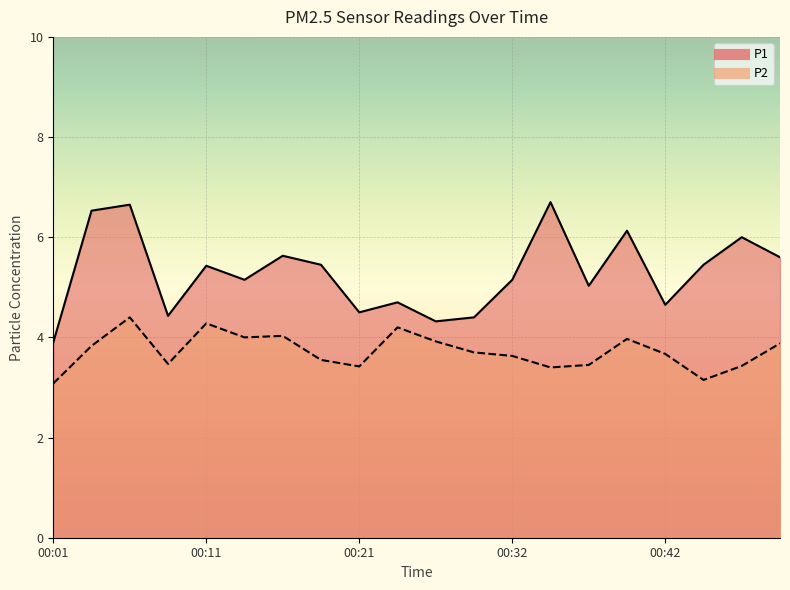

Where is P1 nearest to the value 5?

00:37